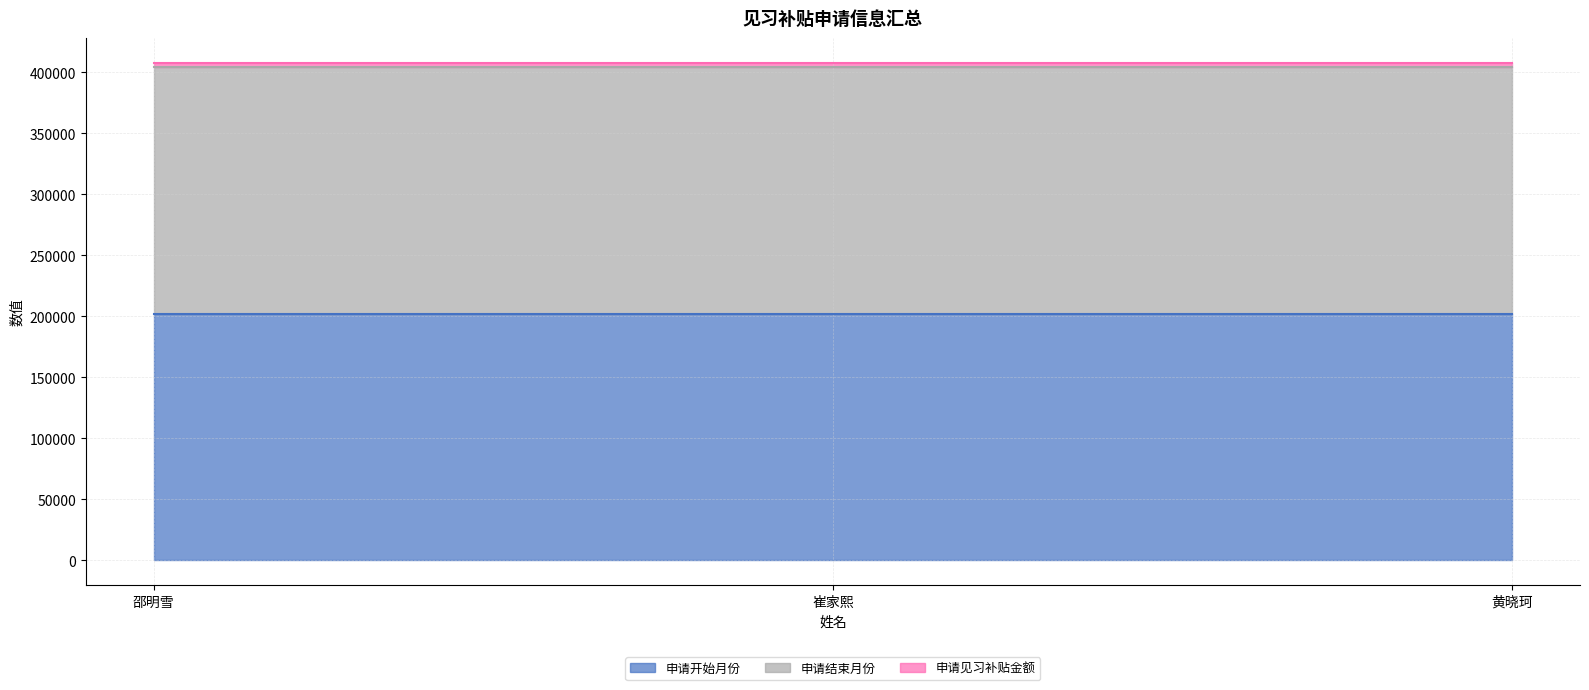

Which has a higher value, 黄晓珂 or 邵明雪?

黄晓珂